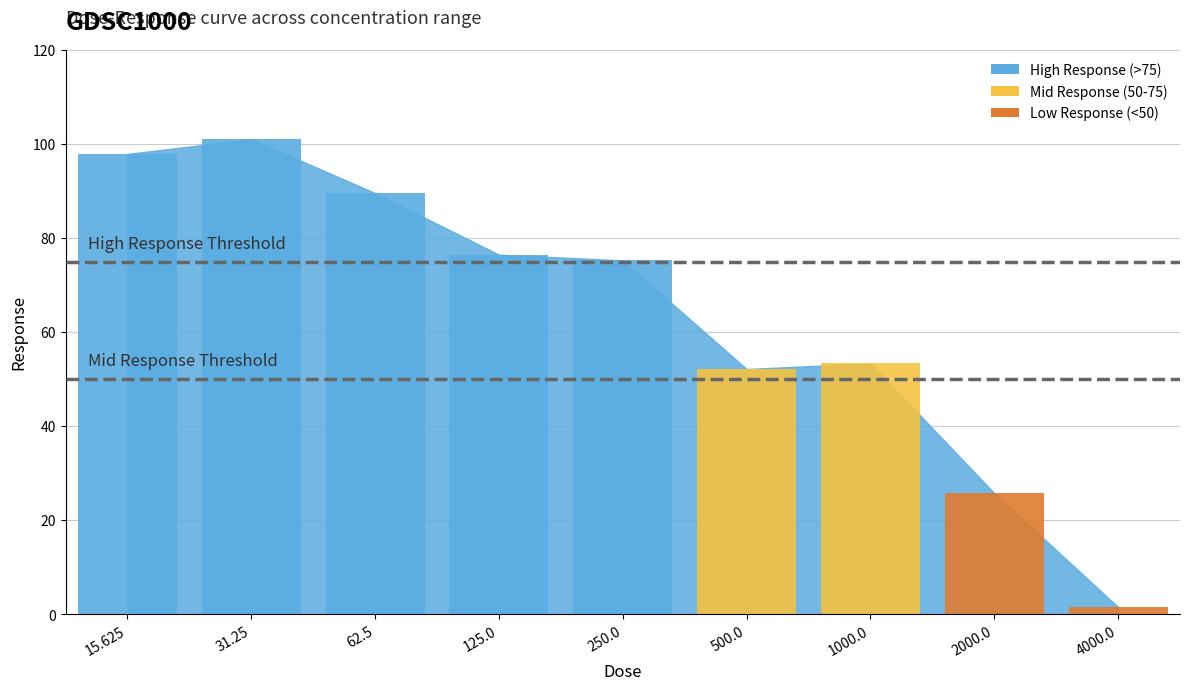

What position from the right is 500.0?

4